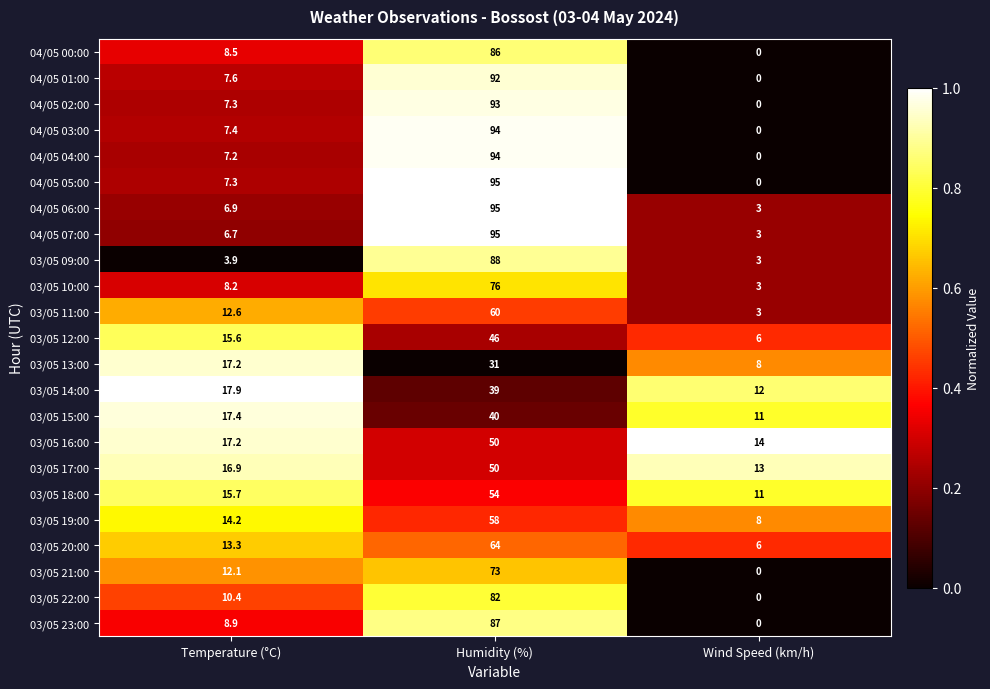

At how many categories does at least one series exceed 0?

3